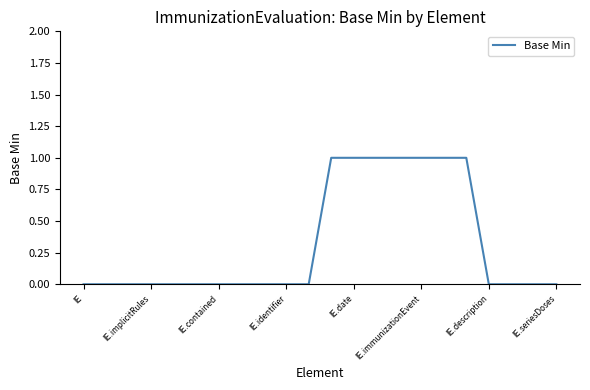

How many lines are shown in the chart?

1